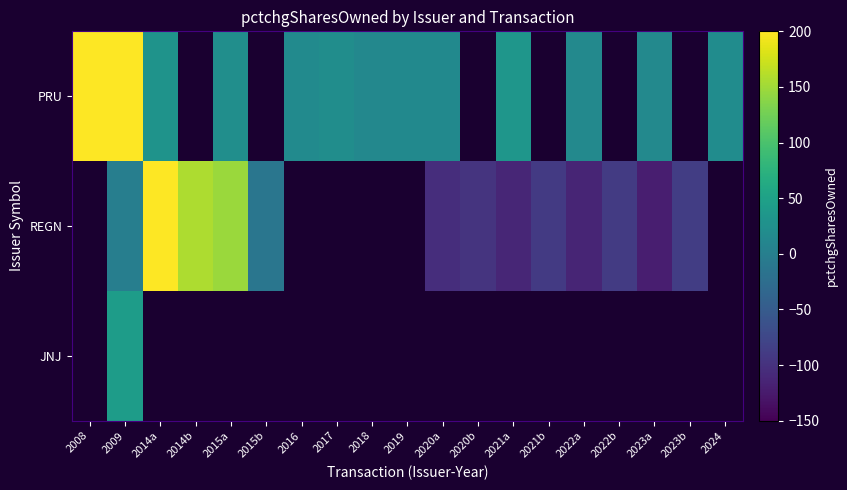

What is the maximum value shown in the chart?

200.0